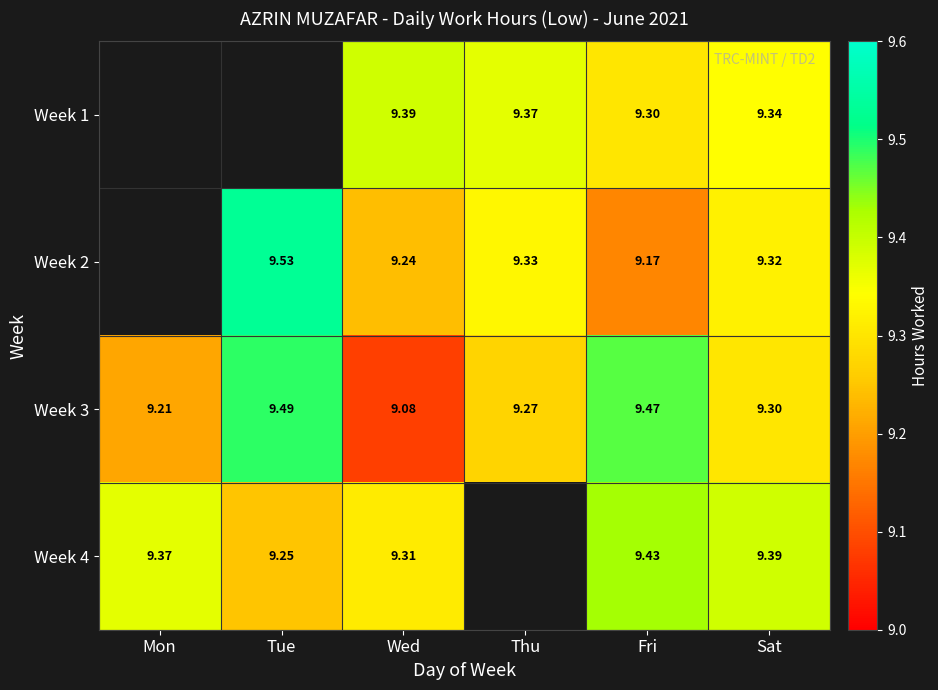

At which label does Week 2 first exceed 9?

Tue